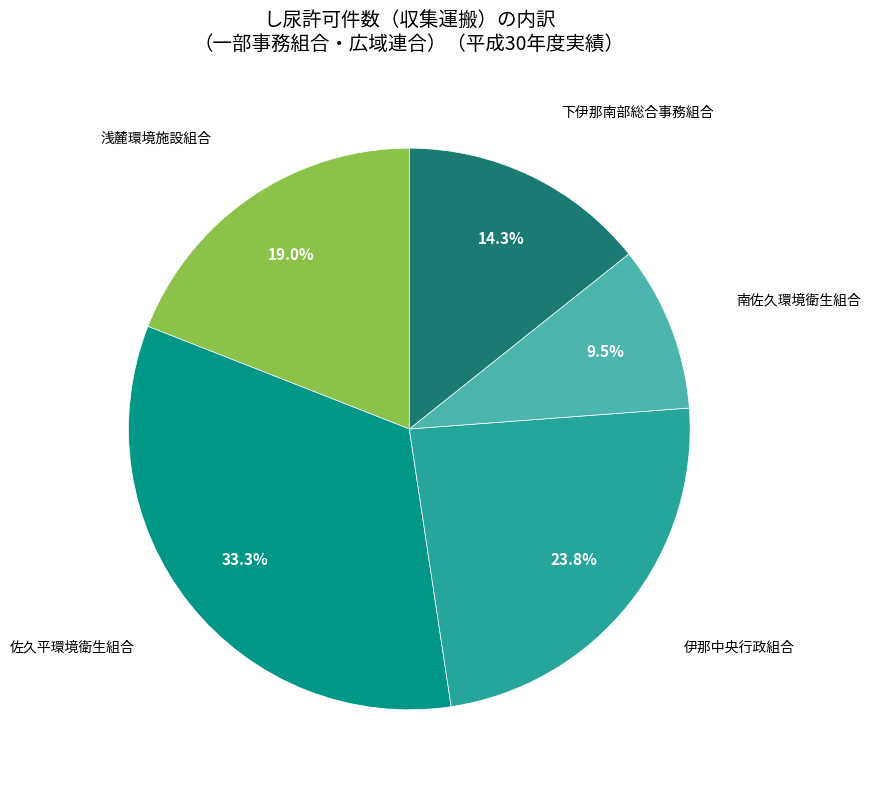

What is the smallest slice in the pie chart?

南佐久環境衛生組合